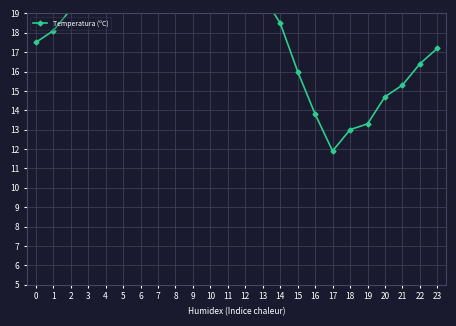

What is the minimum value shown in the chart?

11.9